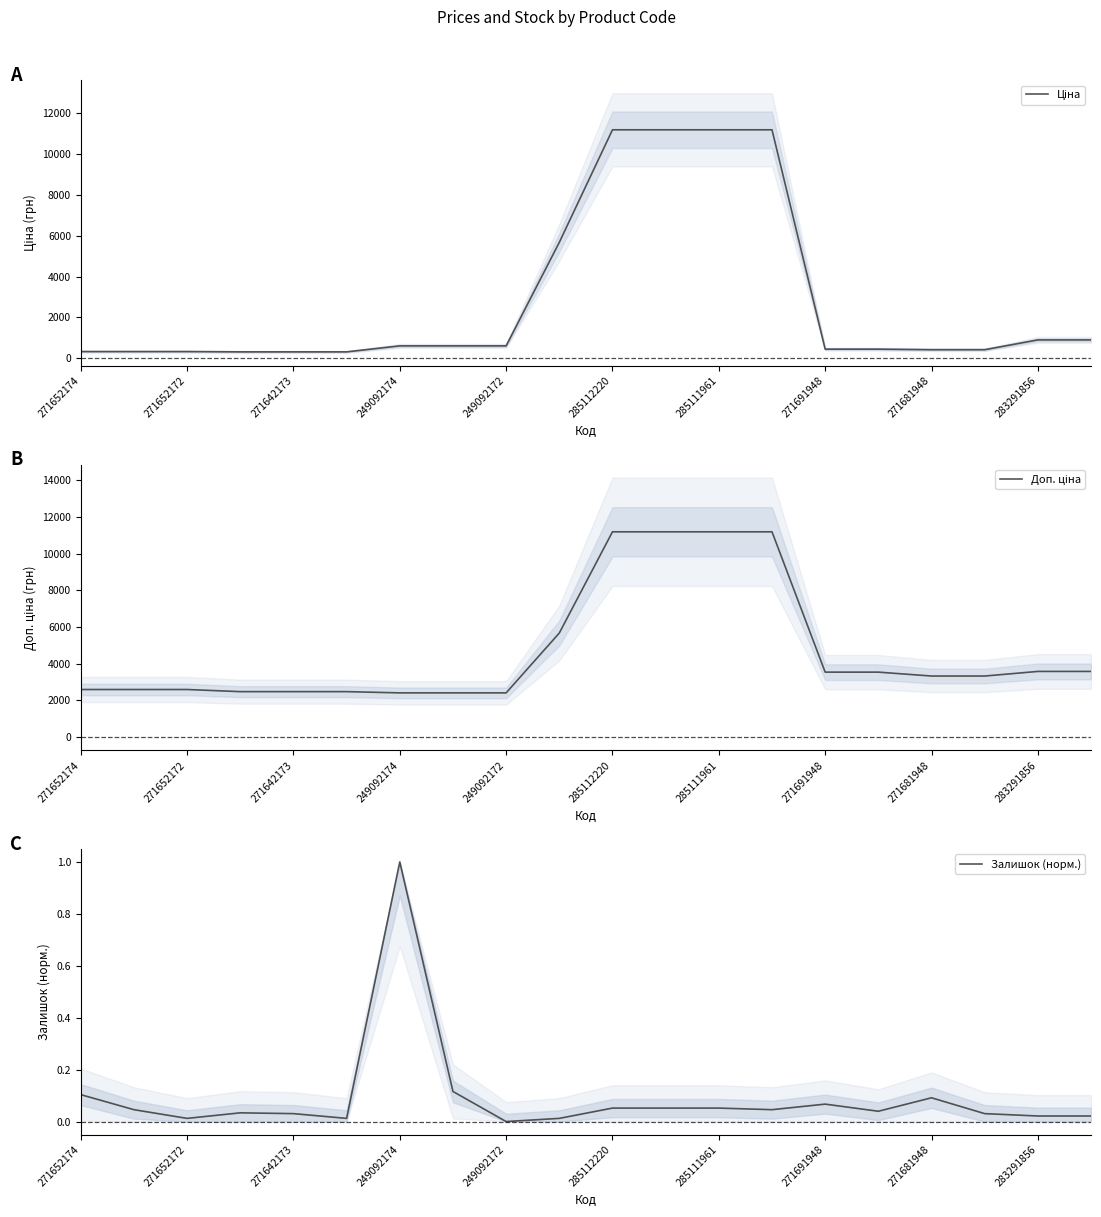

What is the difference between the maximum and minimum values in the Ціна series?

10877.9